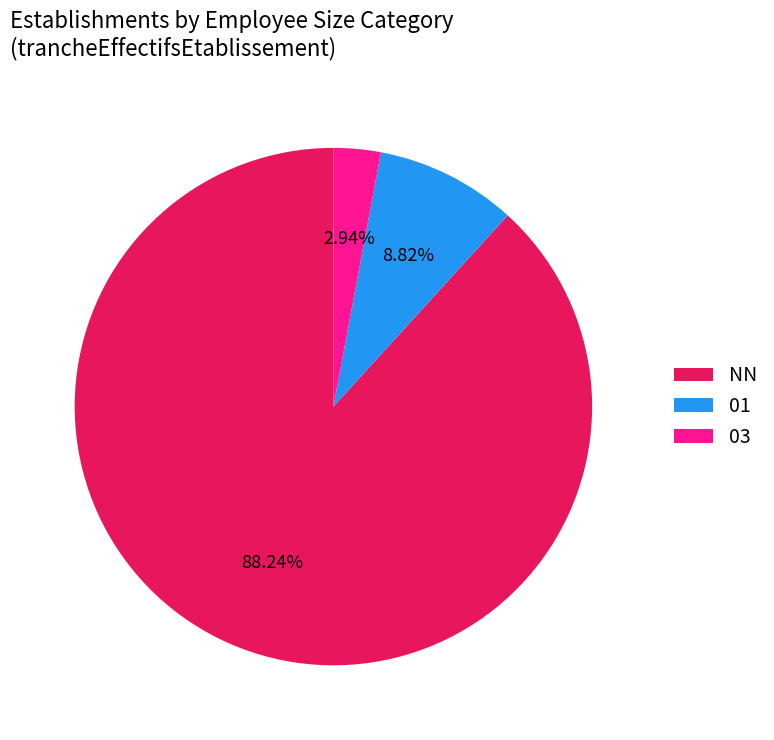

Rank the categories by value from highest to lowest.

NN, 01, 03